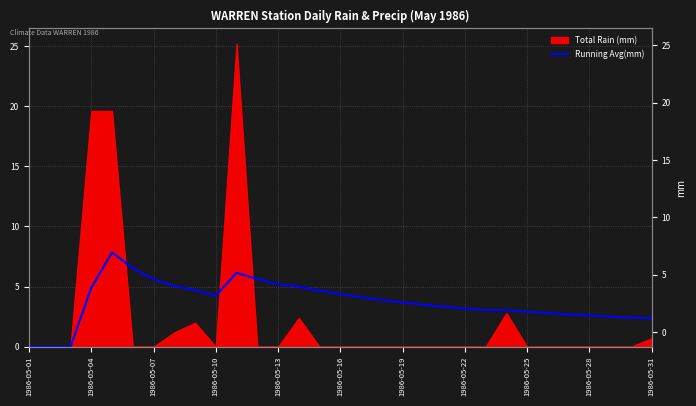

How many lines are shown in the chart?

1